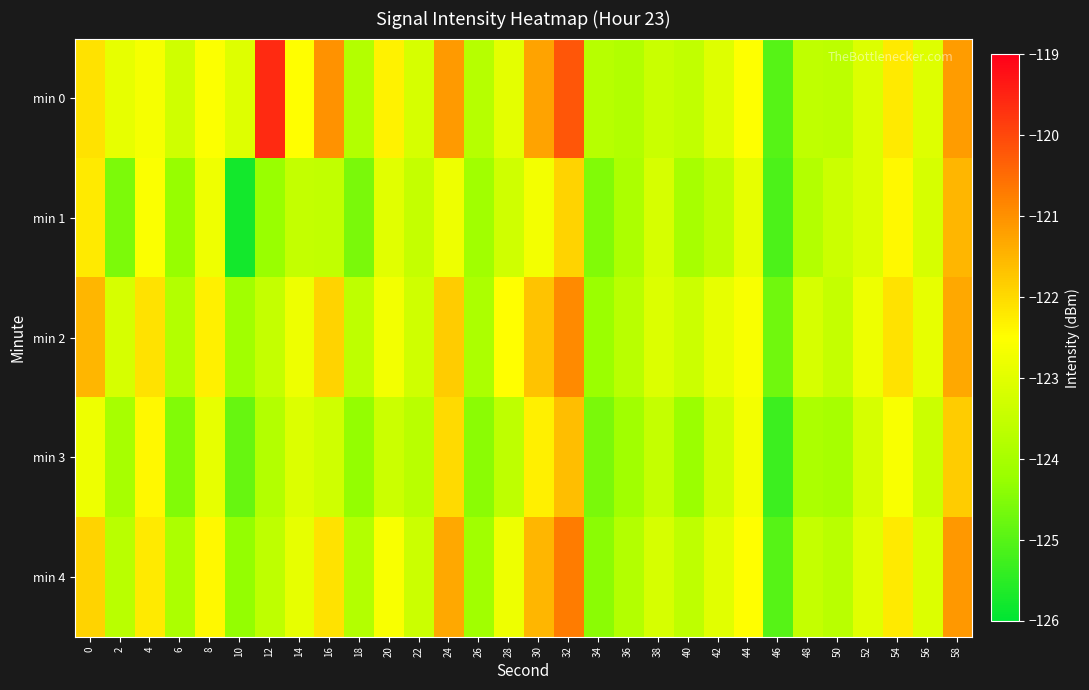

At 58, list the series in order from largest to smallest.

min 4, min 0, min 2, min 1, min 3